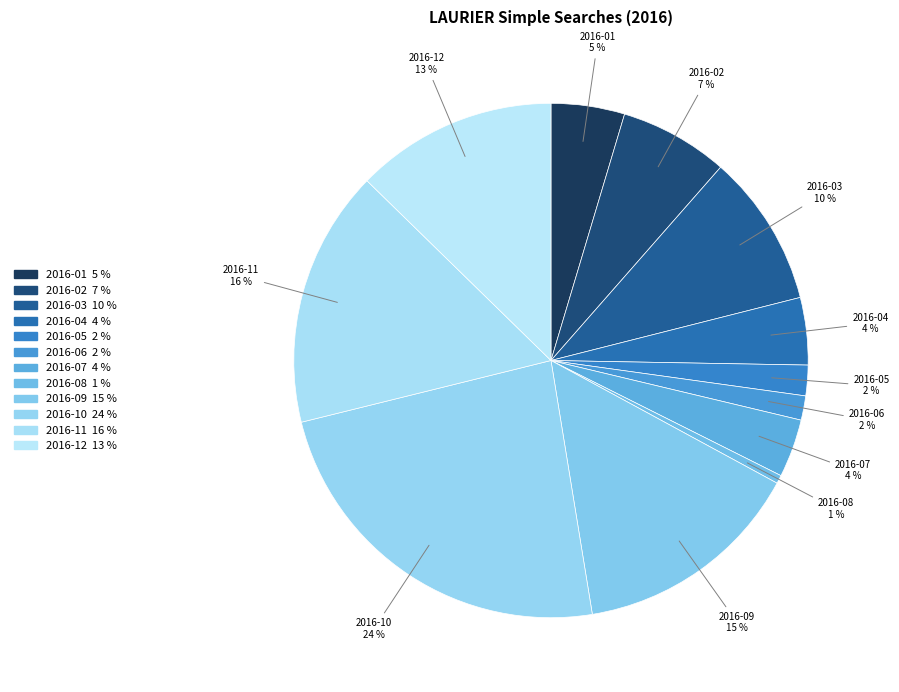

Rank the categories by value from lowest to highest.

2016-08, 2016-06, 2016-05, 2016-07, 2016-04, 2016-01, 2016-02, 2016-03, 2016-12, 2016-09, 2016-11, 2016-10